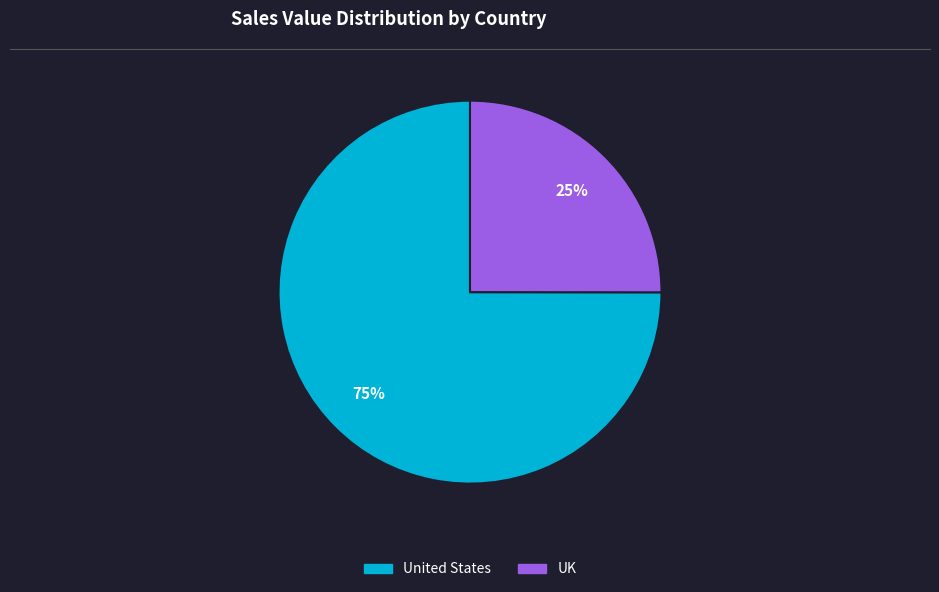

How many segments does this pie chart have?

2